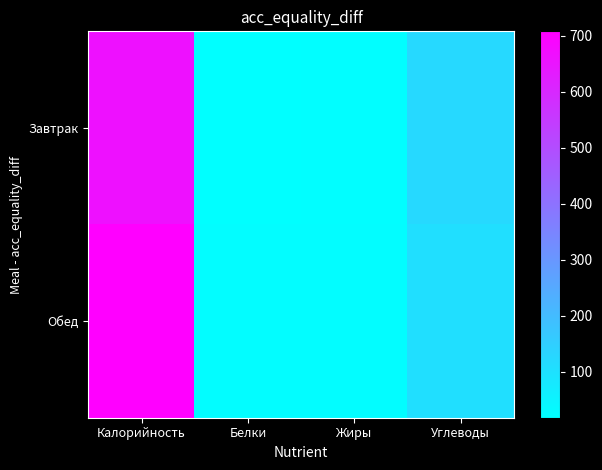

Which series has the largest range (max minus min)?

Обед